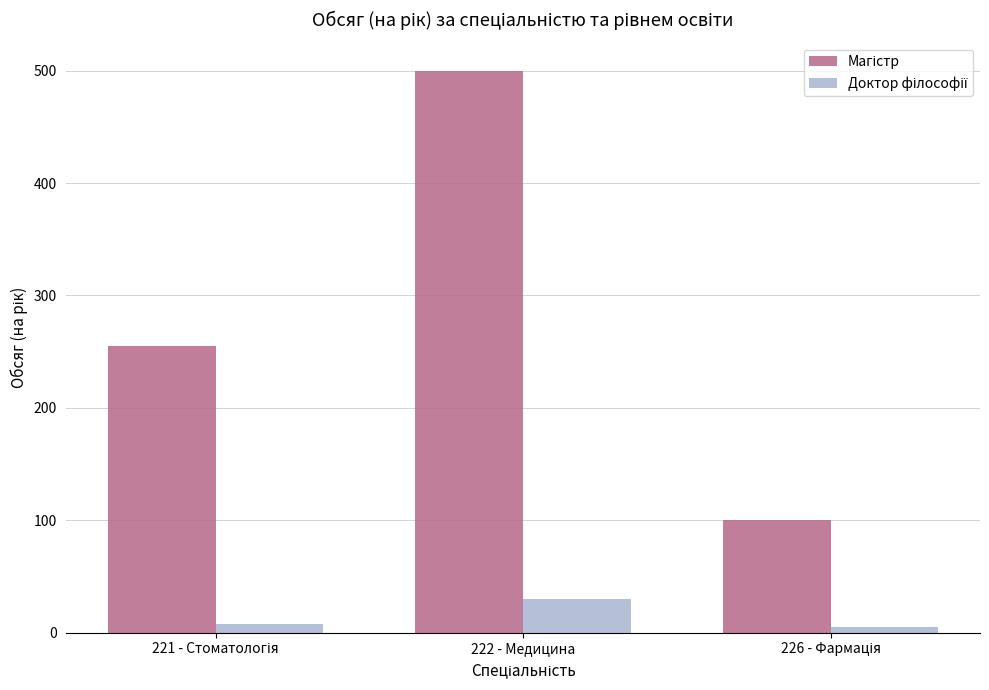

At which category is the sum across all series the highest?

222 - Медицина